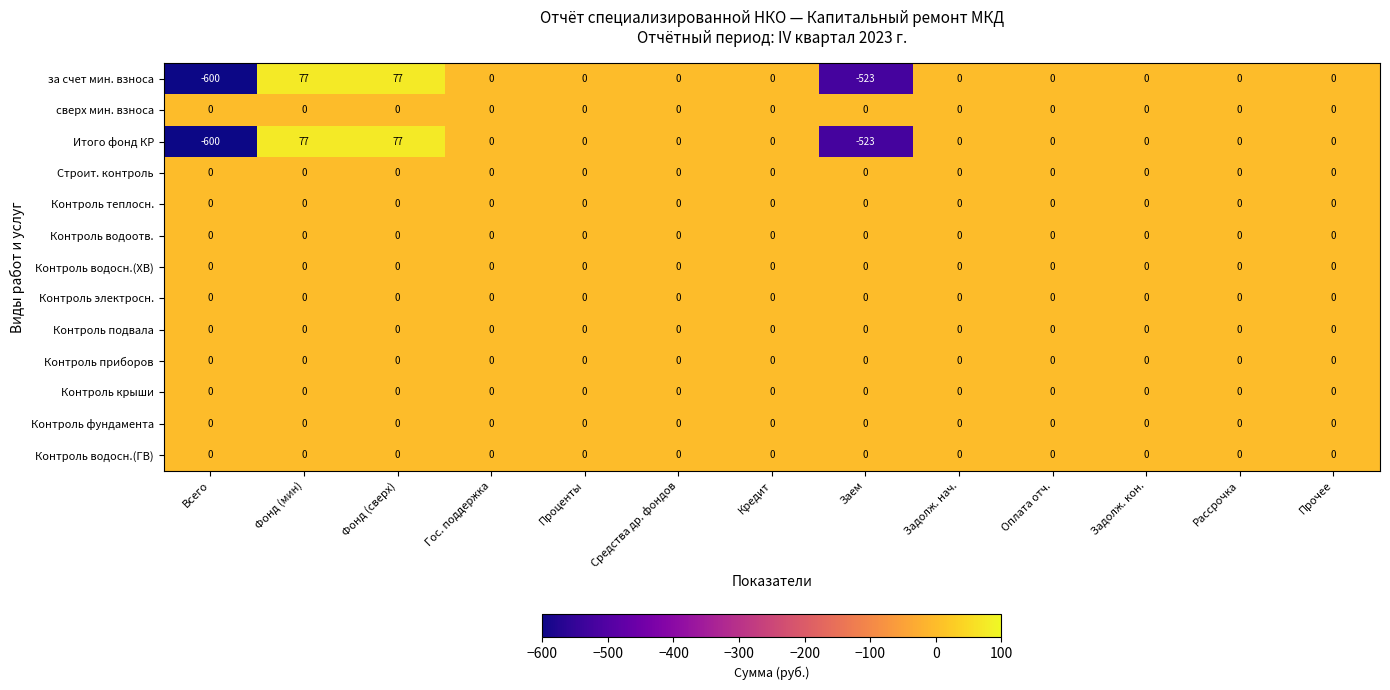

Is it true that Контроль приборов equals 0 at Фонд (мин)?

True